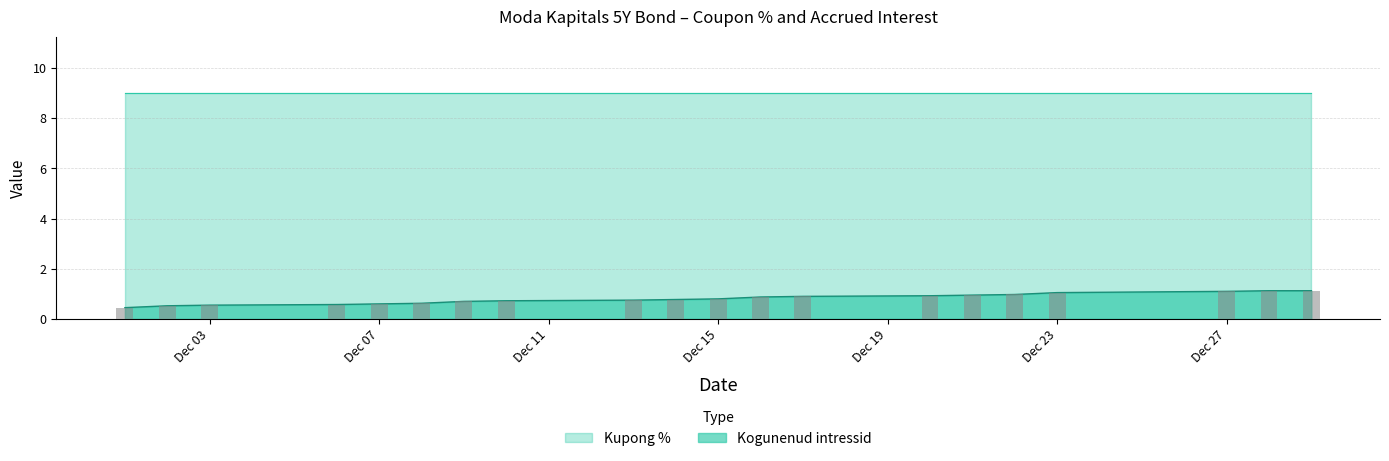

Are the bars horizontal?

No